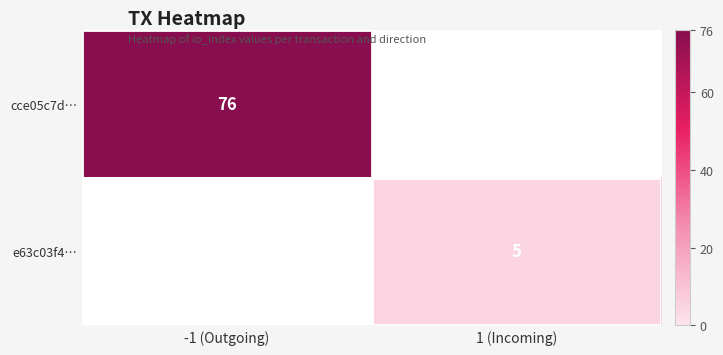

Which has a higher value, 1 (Incoming) or -1 (Outgoing)?

-1 (Outgoing)